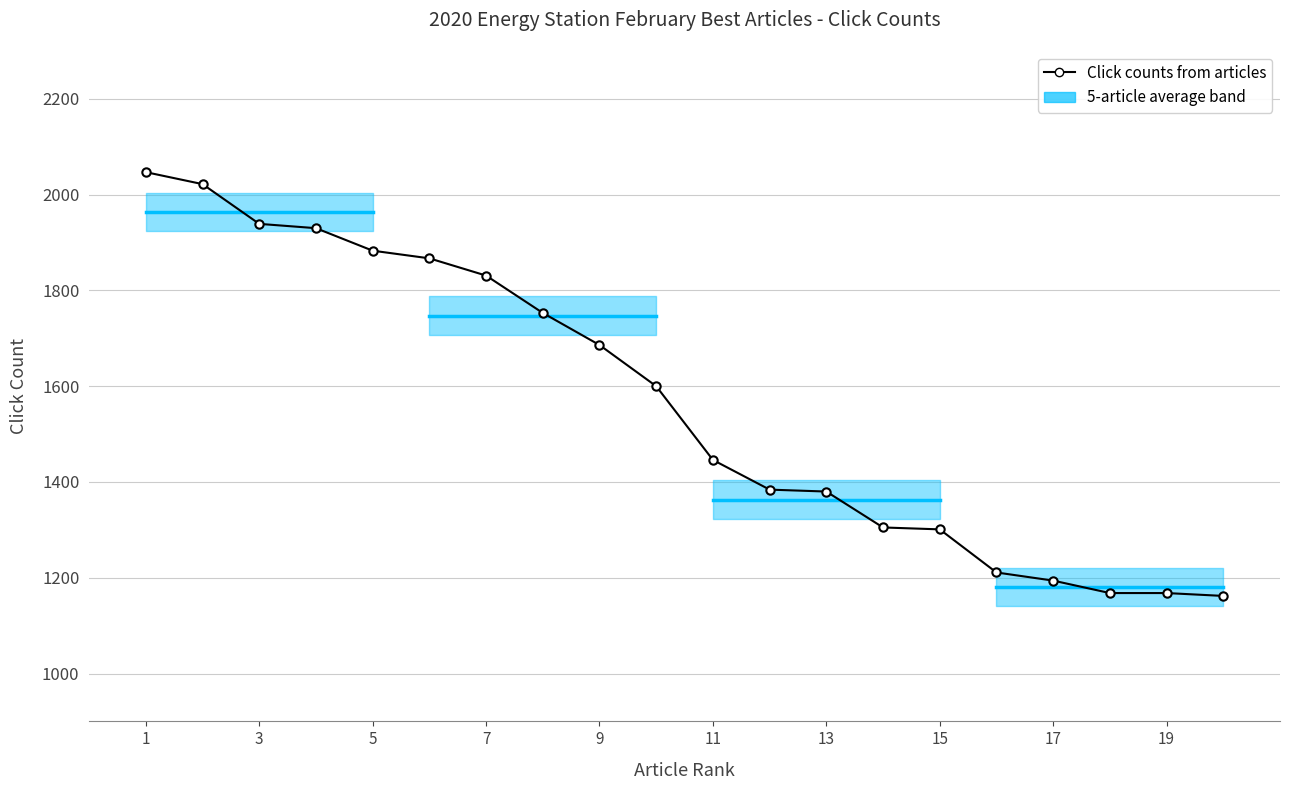

What is the greatest value displayed?

2047